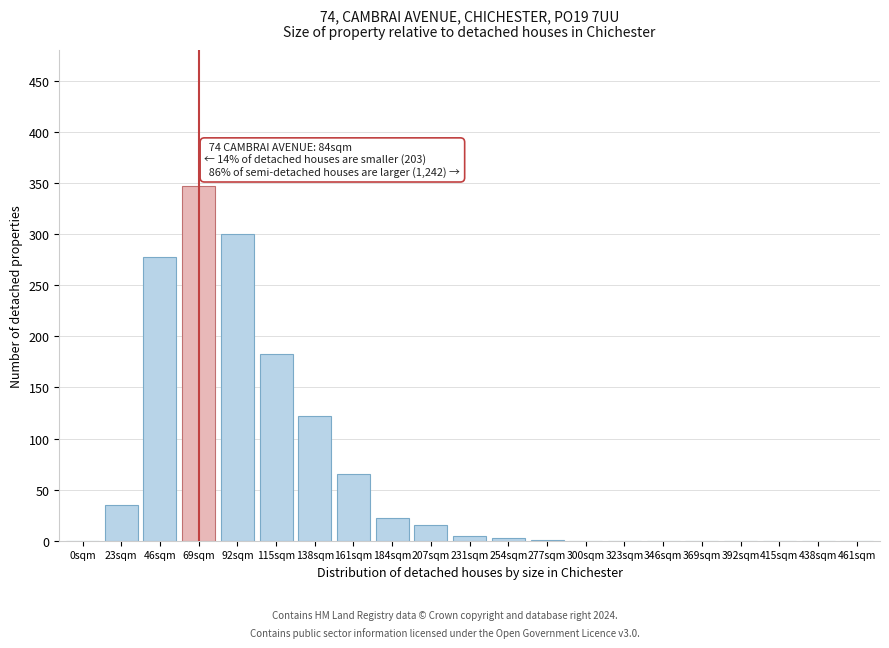

What is the maximum value shown in the chart?

347